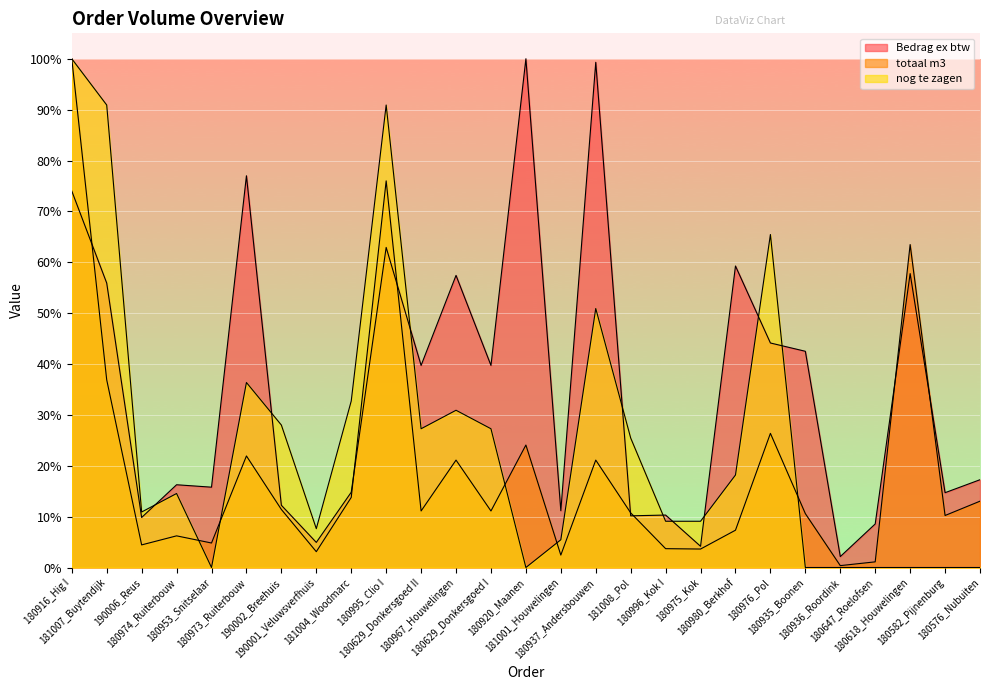

Reading left to right, list all the values displayed in this chart.

Bedrag ex btw: 74.0	55.9	9.8	16.3	15.8	77.0	12.2	4.9	14.8	62.9	39.7	57.4	39.7	100.0	11.2	99.3	10.2	10.3	4.2	59.3	44.1	42.5	2.1	8.6	57.8	14.7	17.3
totaal m3: 100.0	36.9	4.4	6.2	4.8	21.9	11.4	3.1	13.8	76.0	11.1	21.1	11.1	24.1	2.4	21.1	10.7	3.7	3.6	7.3	26.4	10.6	0.4	1.1	63.5	10.2	13.0
nog te zagen: 100.0	90.9	10.9	14.5	0.0	36.4	28.0	7.6	32.7	90.9	27.3	30.9	27.3	0.0	5.5	50.9	25.5	9.1	9.1	18.2	65.5	0.0	0.0	0.0	0.0	0.0	0.0